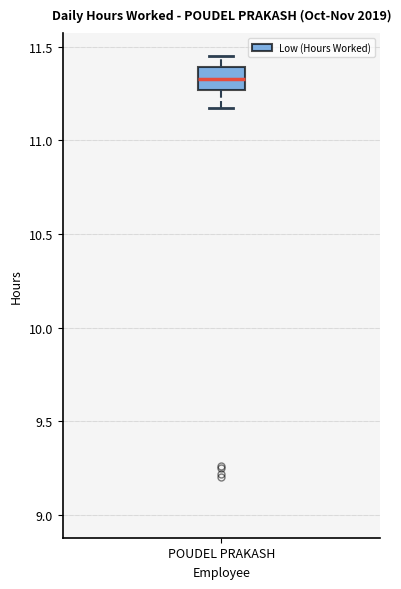

Transcribe this box plot: give where the median line is, the range the box spans, and where the two whiskers end, as read against the y-axis. The values are not printed on the chart, so give them approximately, as read against the axis.

median 11.35, box 11.25 to 11.40, whiskers 11.15 to 11.45